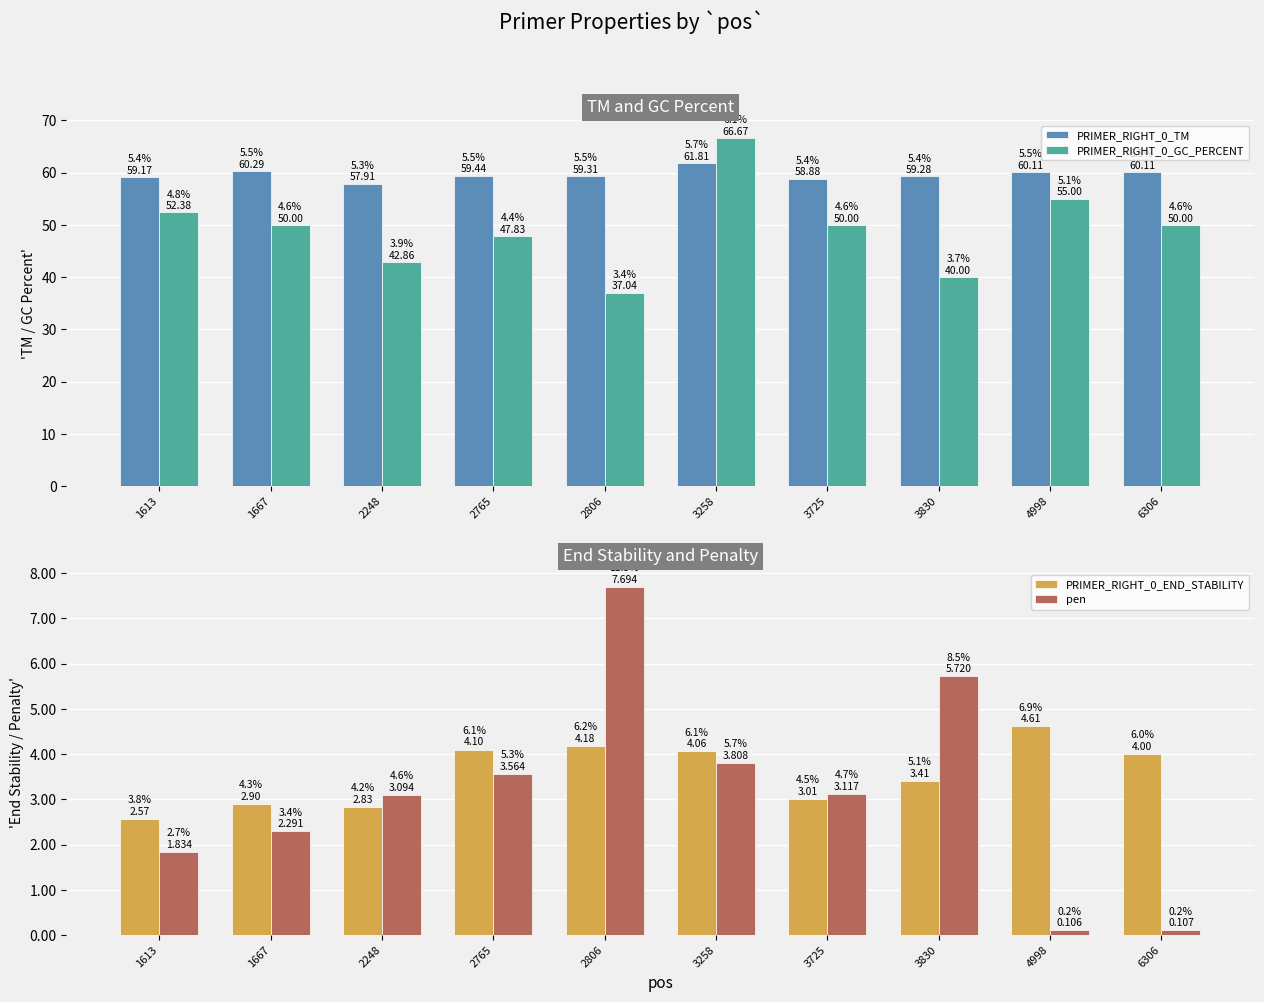

What is the value of the PRIMER_RIGHT_0_END_STABILITY bar at the 7th from the left?

3.0